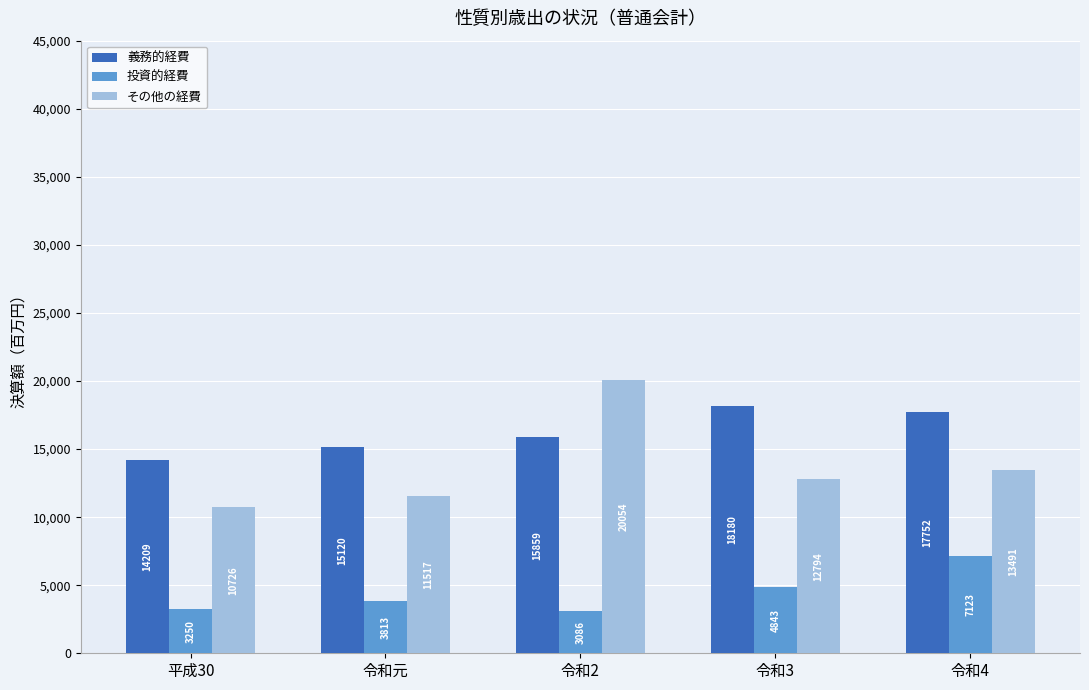

What is the label of the 1st bar from the right?

令和4